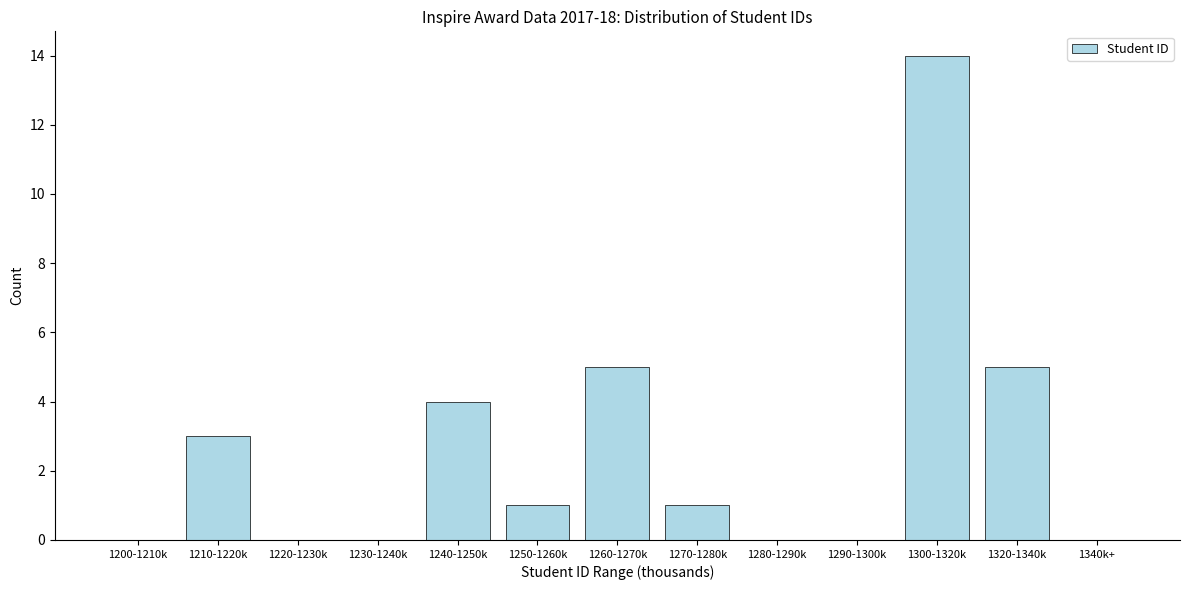

Reading left to right, what are all the values shown in this chart?

1200-1210k=0	1210-1220k=3	1220-1230k=0	1230-1240k=0	1240-1250k=4	1250-1260k=1	1260-1270k=5	1270-1280k=1	1280-1290k=0	1290-1300k=0	1300-1320k=14	1320-1340k=5	1340k+=0